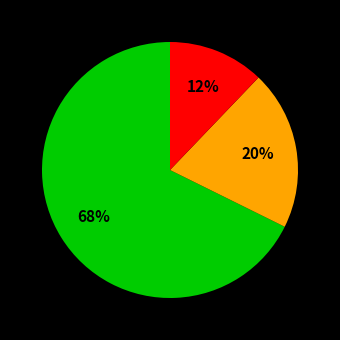

To the nearest percent, what is the difference between the largest and smallest slice percentages?

56%